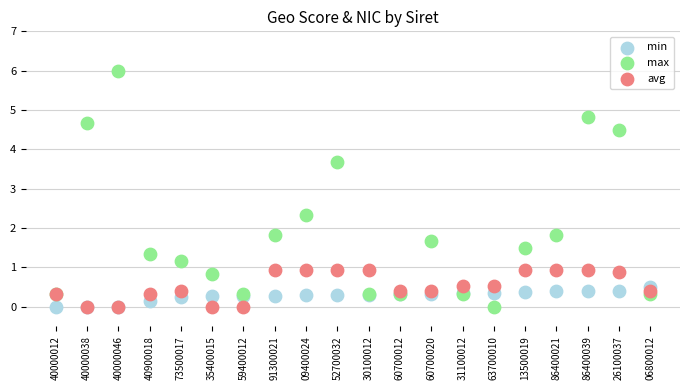

Which series has the largest Y range (max minus min)?

max